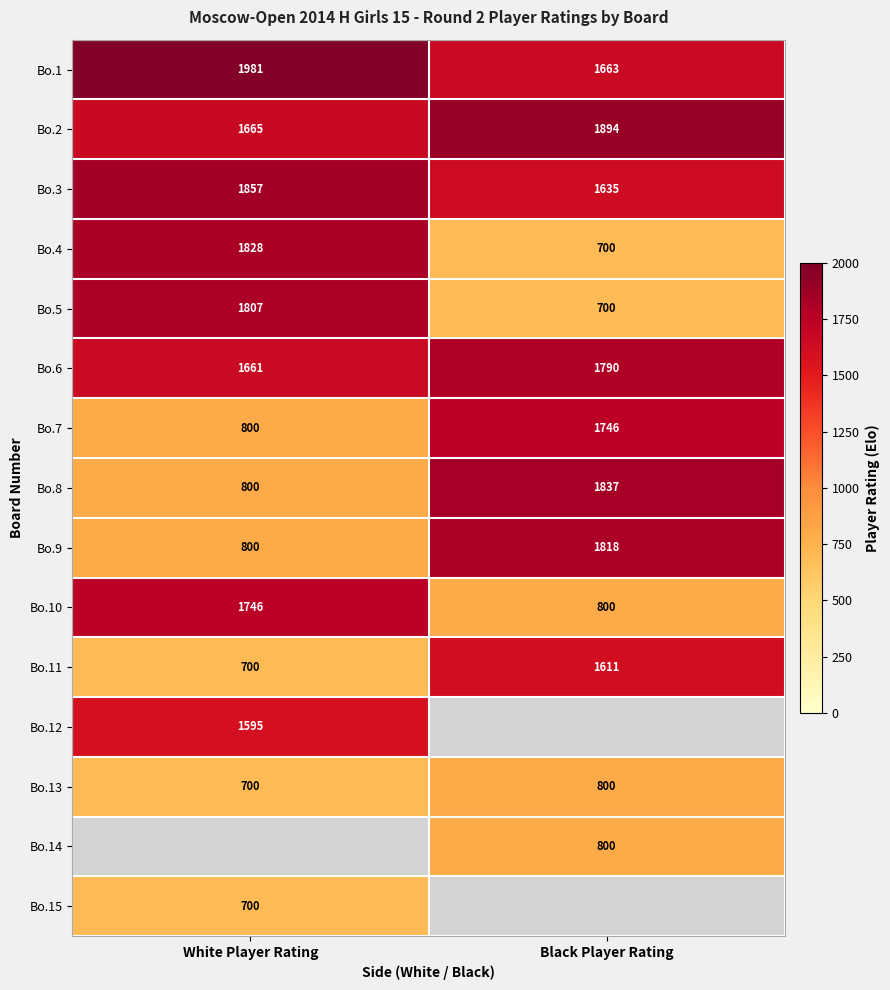

The Bo.7 series shows 500.7 at White Player Rating. True or false?

False